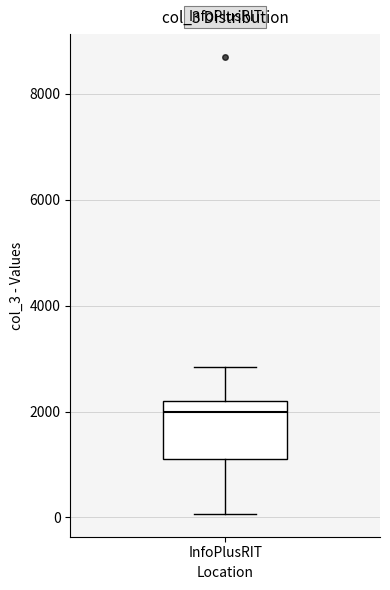

Where does the lower whisker of the box for InfoPlusRIT end on the y-axis? The values are not printed on the chart, so give them approximately, as read against the axis.

0